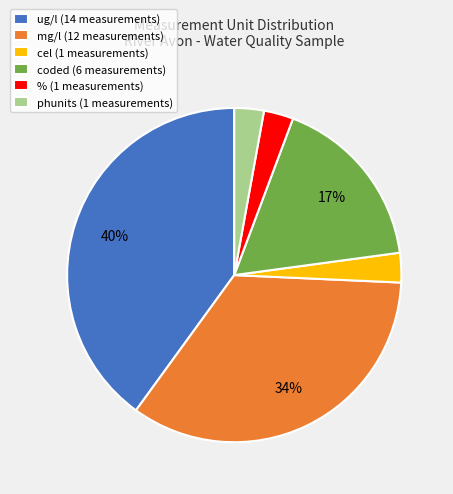

The % (1 measurements) slice represents 3% of the pie. True or false?

True